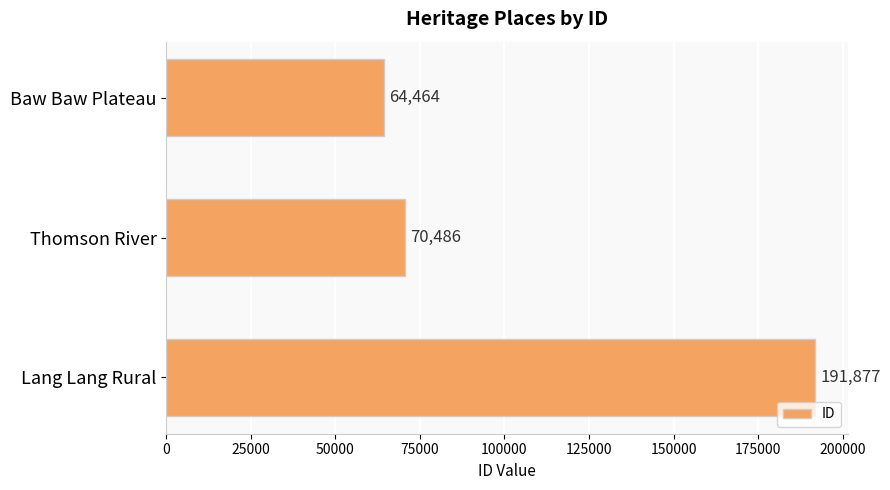

Reading bottom to top, transcribe all the data shown in this chart.

191877	70486	64464